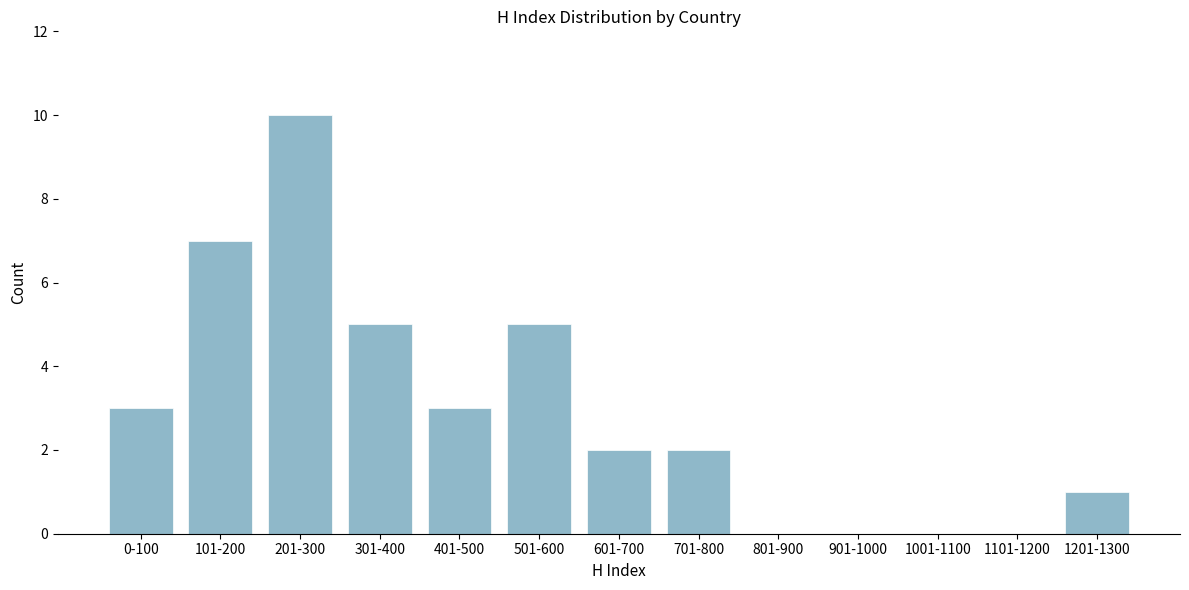

Reading left to right, what are all the values shown in this chart?

0-100=3	101-200=7	201-300=10	301-400=5	401-500=3	501-600=5	601-700=2	701-800=2	801-900=0	901-1000=0	1001-1100=0	1101-1200=0	1201-1300=1